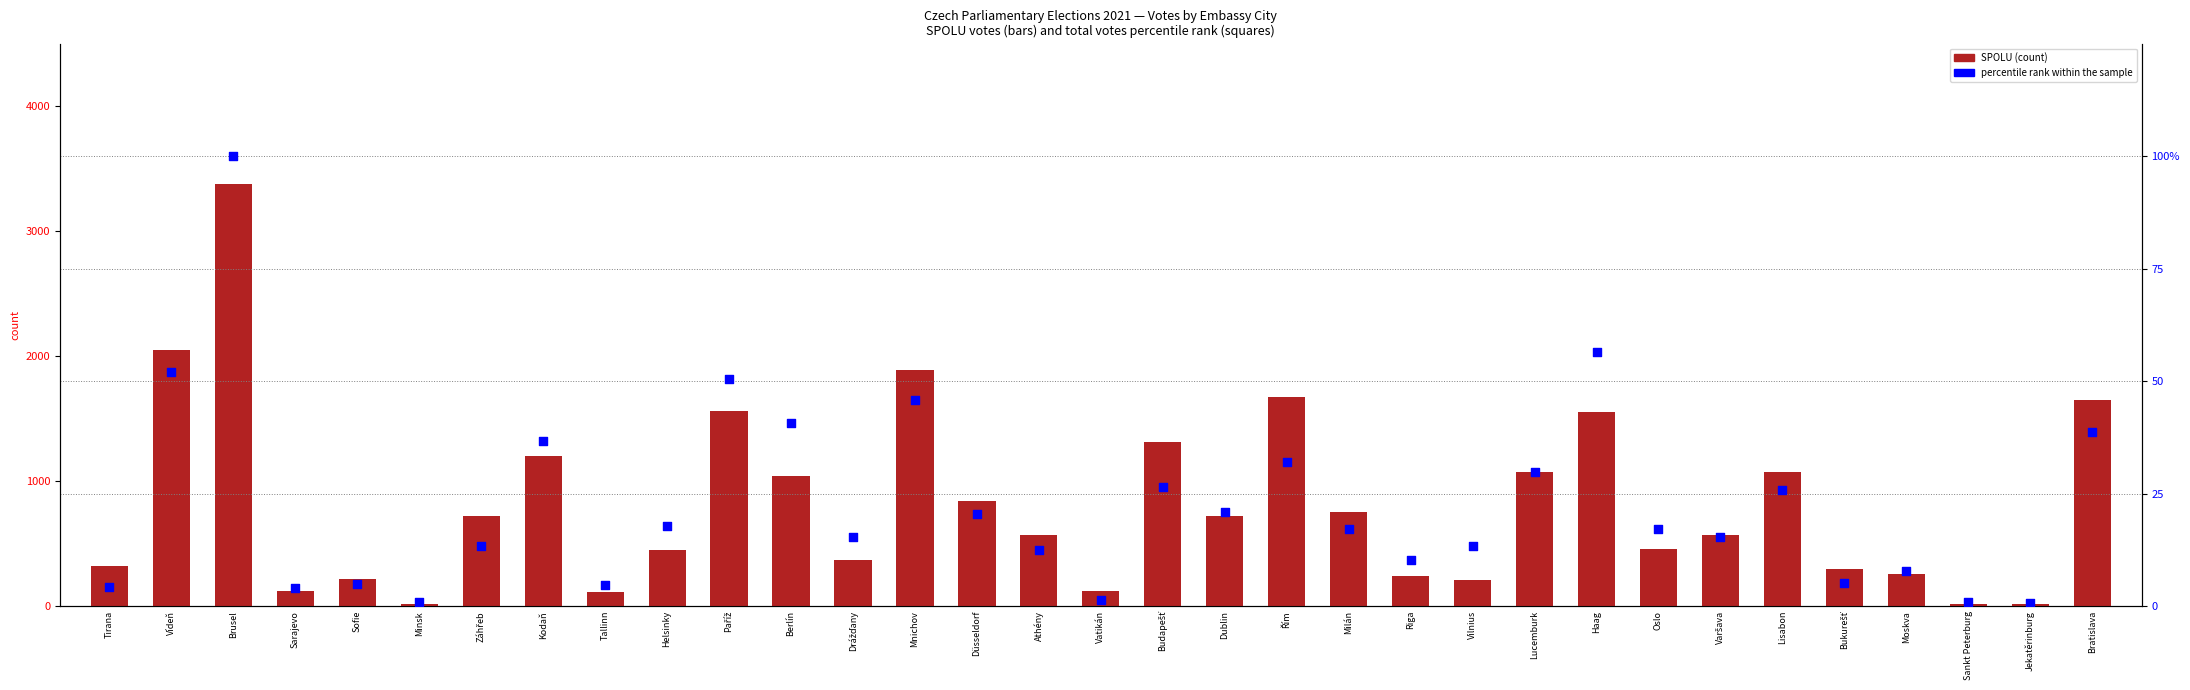

Which series contains the highest Y value?

SPOLU